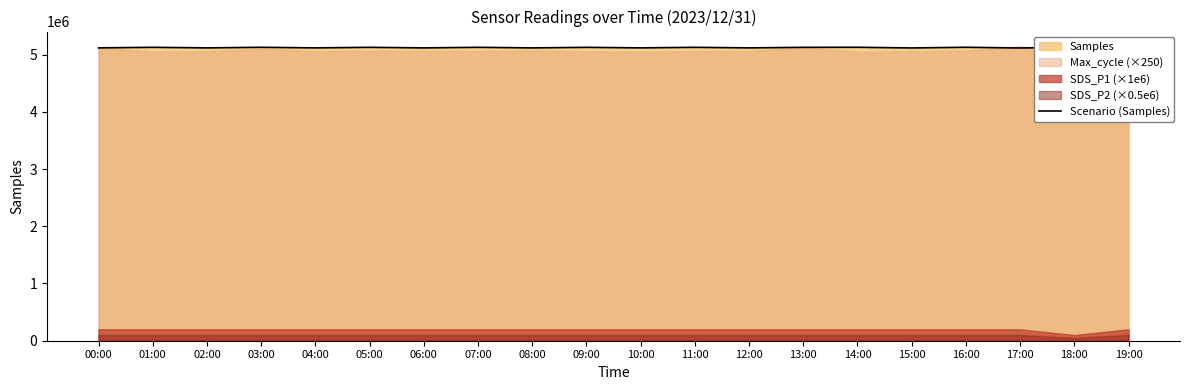

Rank the categories by value from lowest to highest.

19:00, 17:00, 15:00, 06:00, 08:00, 04:00, 12:00, 02:00, 10:00, 00:00, 09:00, 13:00, 11:00, 05:00, 07:00, 01:00, 18:00, 03:00, 16:00, 14:00